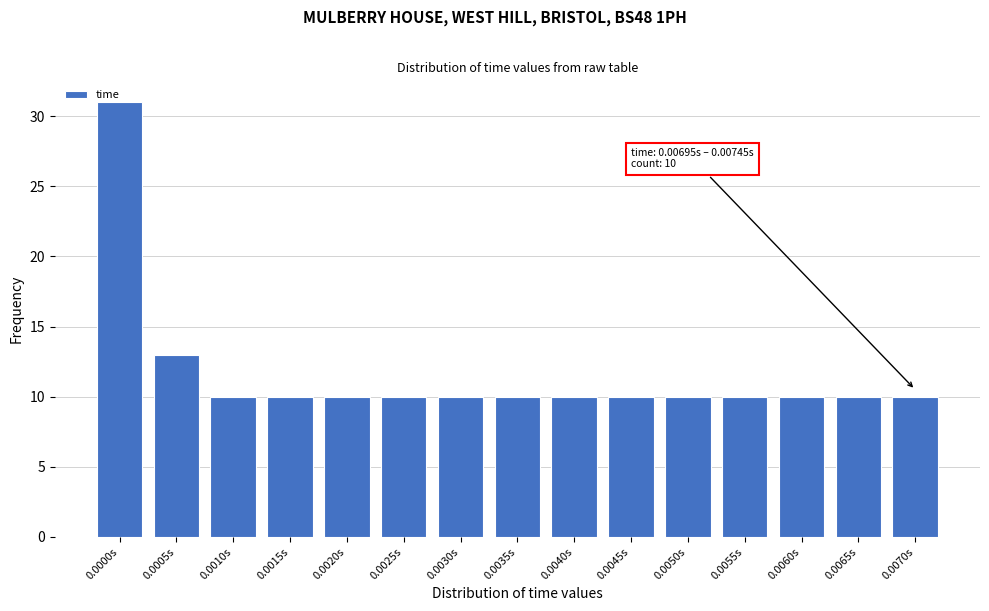

At which label is the value closest to 20?

0.0005s